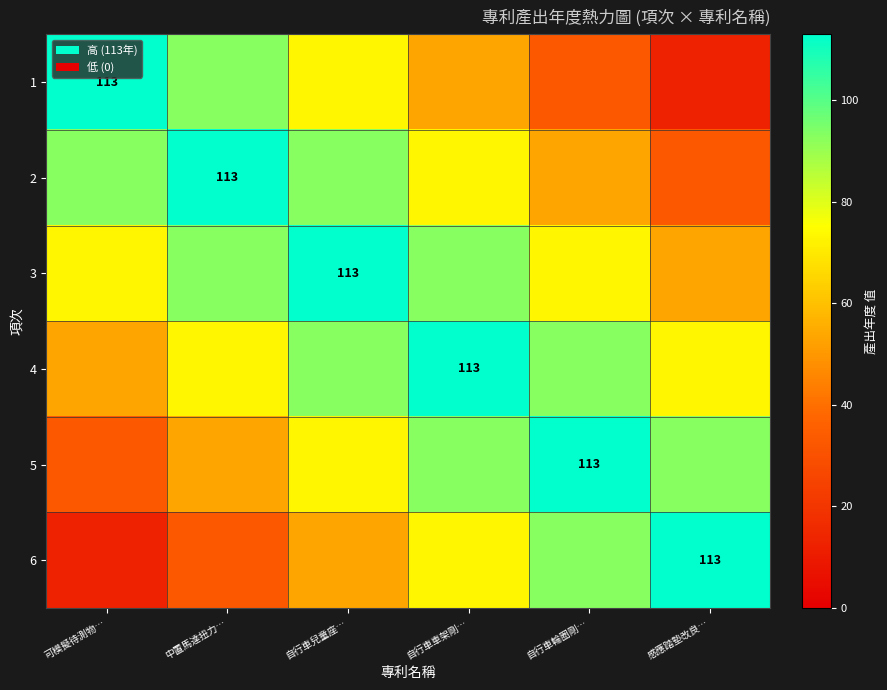

What is the spread (max minus min) of values at 自行車兒童座…?

60